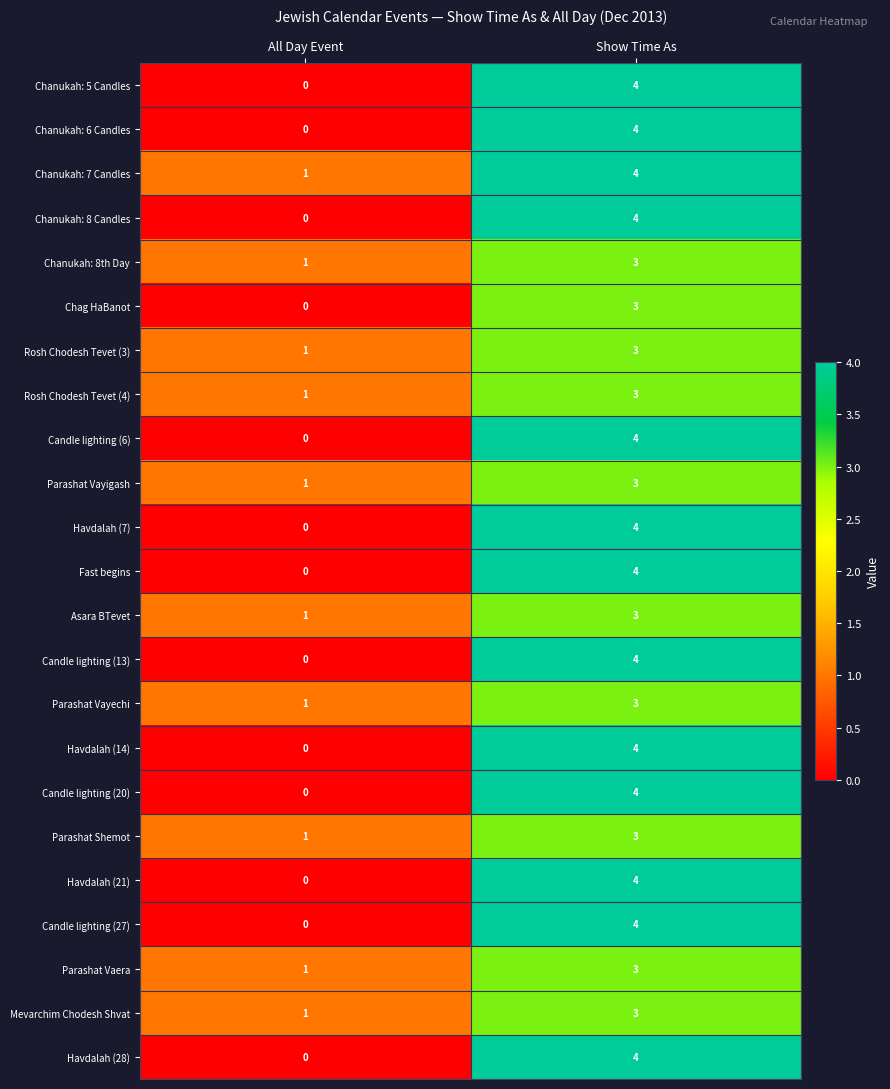

At which category is the sum across all series the highest?

Show Time As